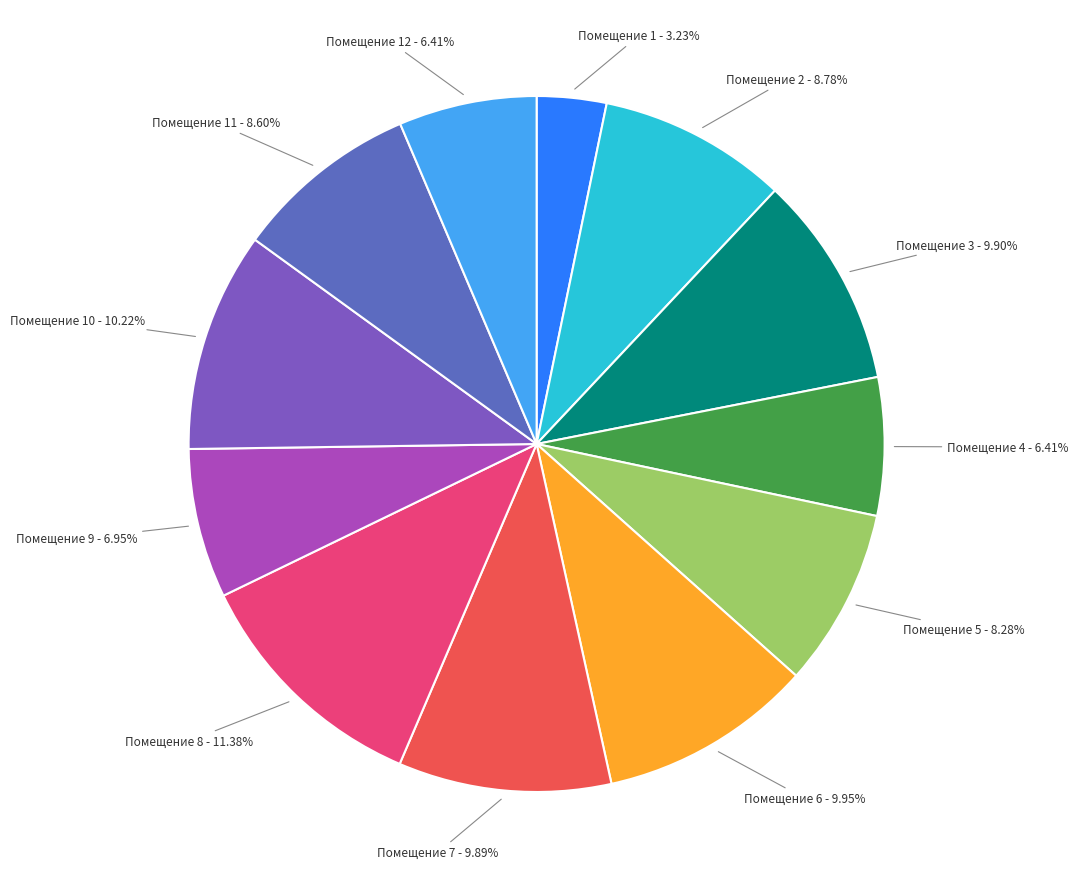

Count the number of slices in the pie.

12